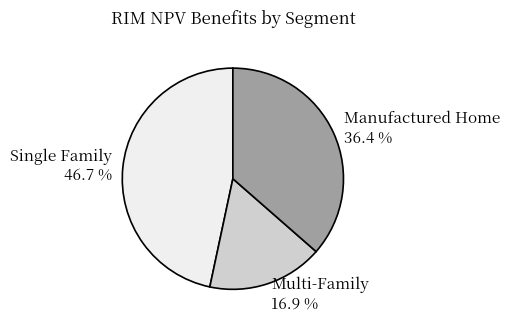

Which category has the smallest portion of the pie?

Multi-Family